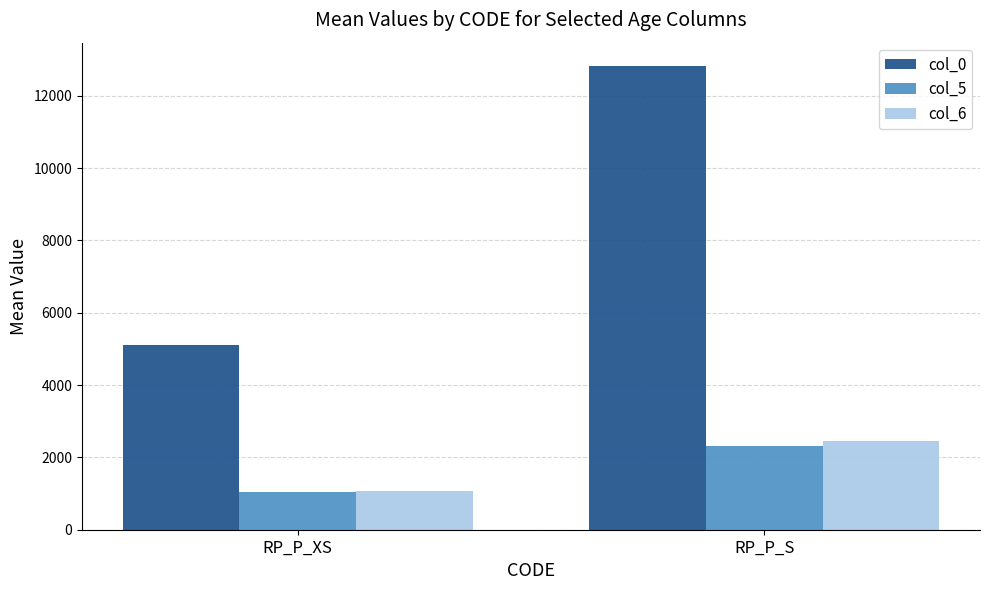

What is the value of the col_5 bar at the 1st from the left?

1040.7